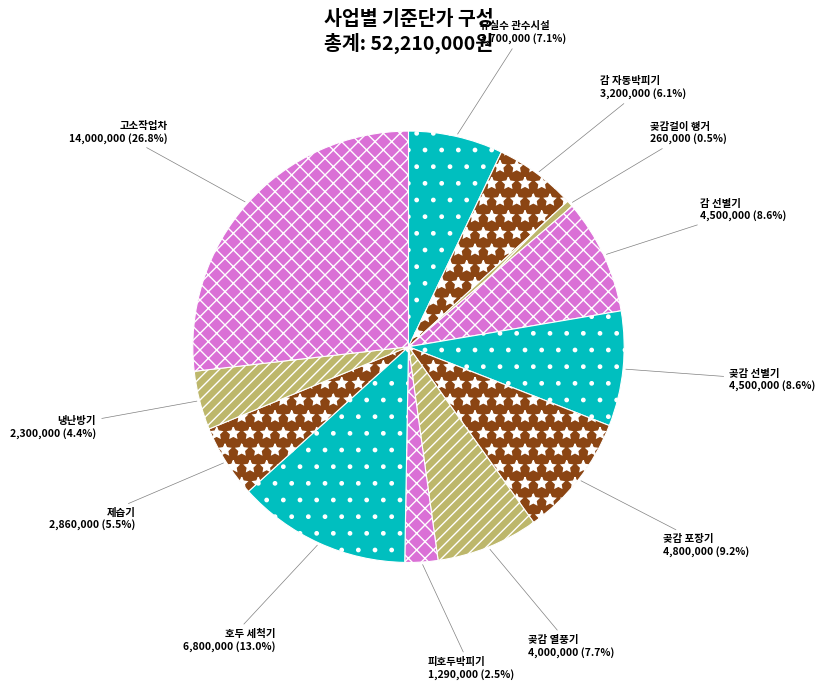

To the nearest percent, what portion does 곶감 포장기 represent?

9%